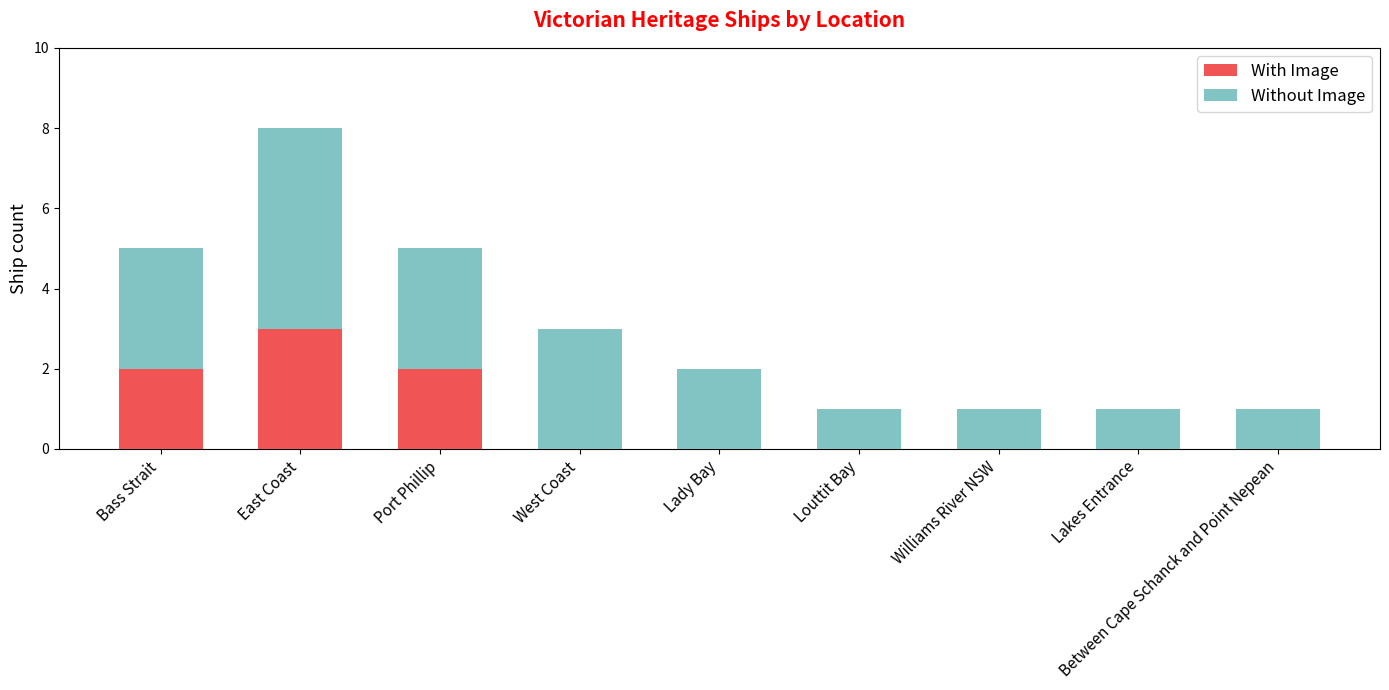

What is the sum of all With Image values?

7